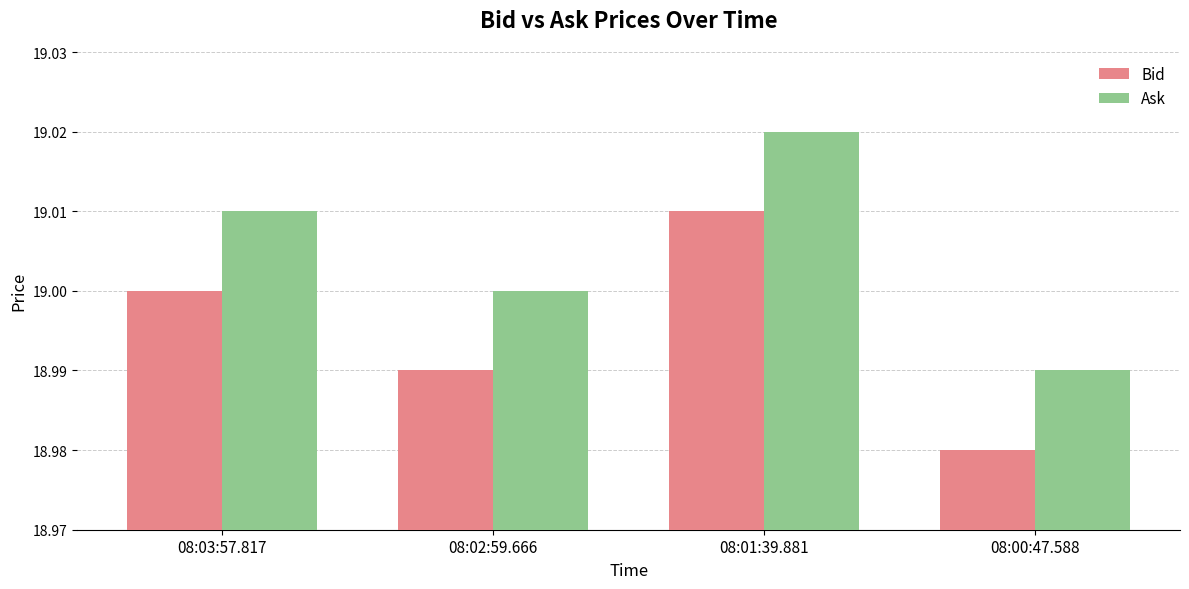

The value of Bid at 08:03:57.817 is 31.5. True or false?

False